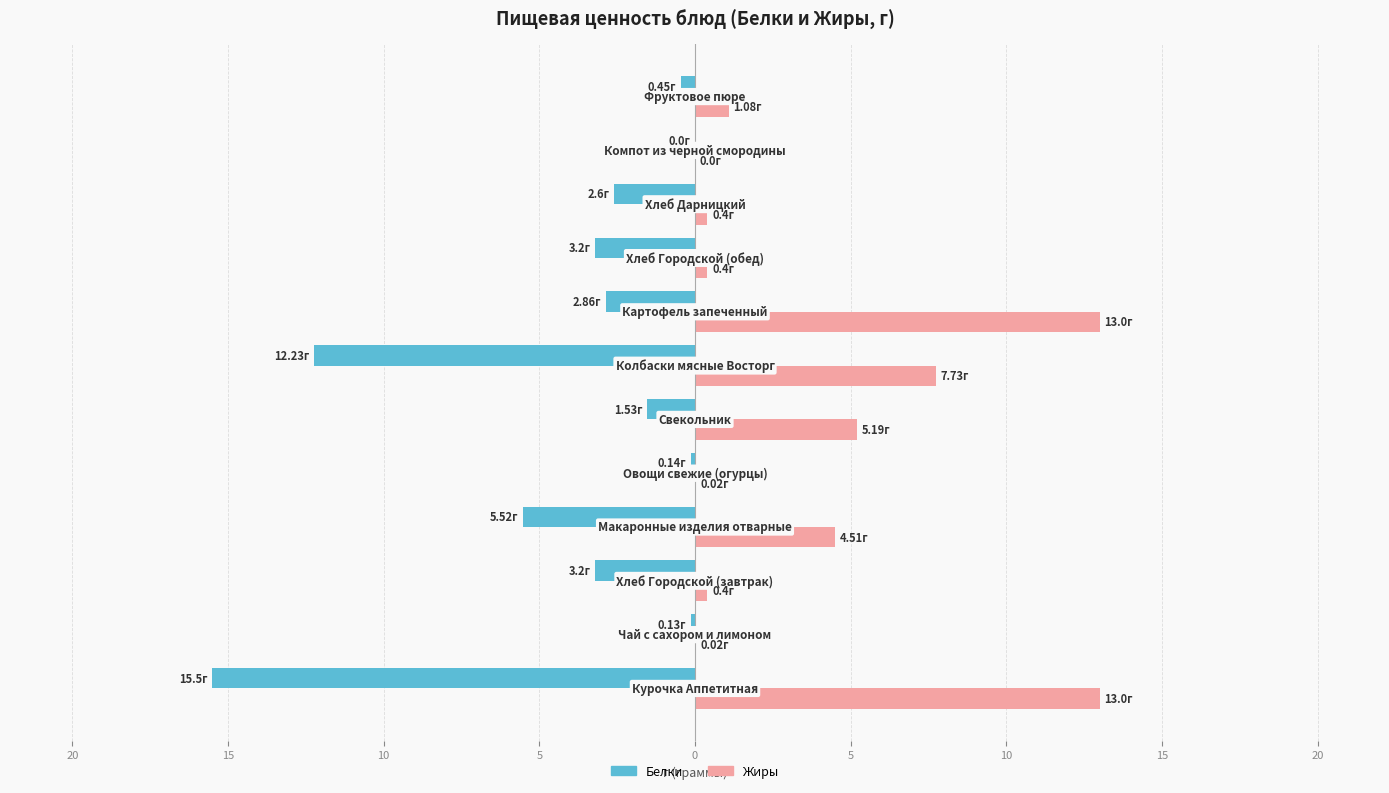

What are all the series names shown in the legend?

Белки, Жиры